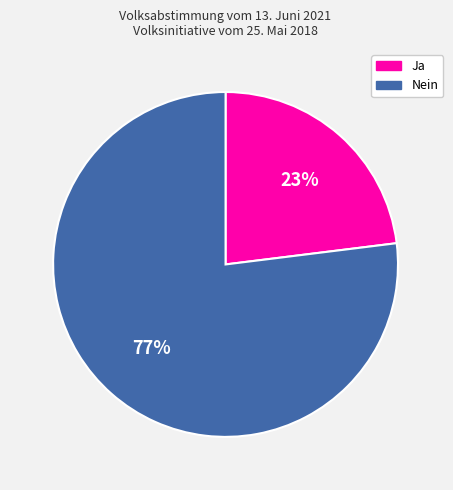

Approximately how many times larger is the value at Ja compared to Nein?

0.3